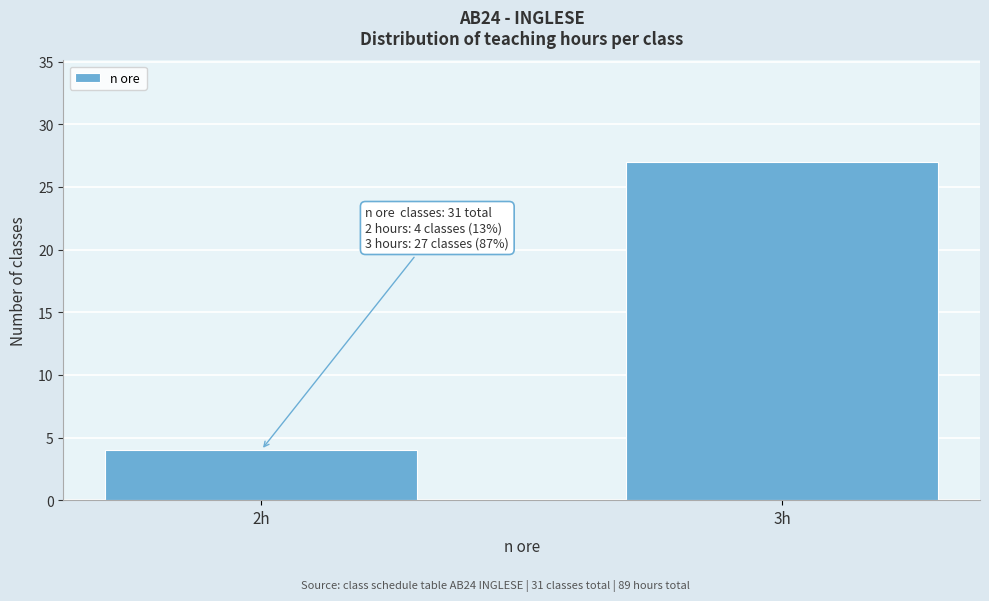

Reading left to right, list all the values displayed in this chart.

4	27